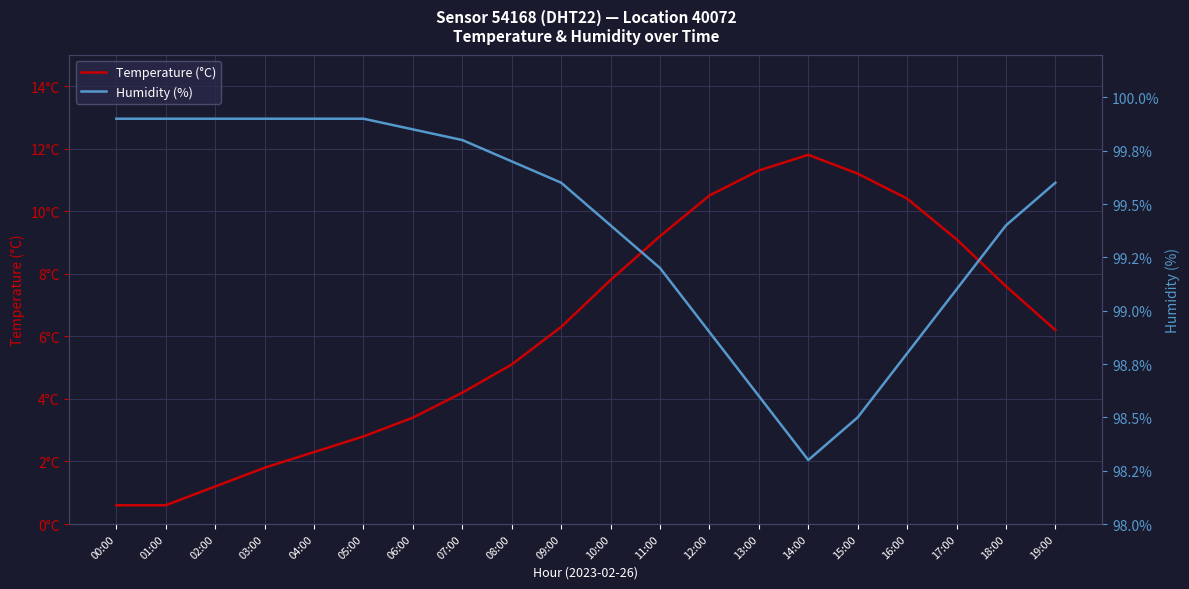

Which series has the widest spread of values?

Temperature (°C)